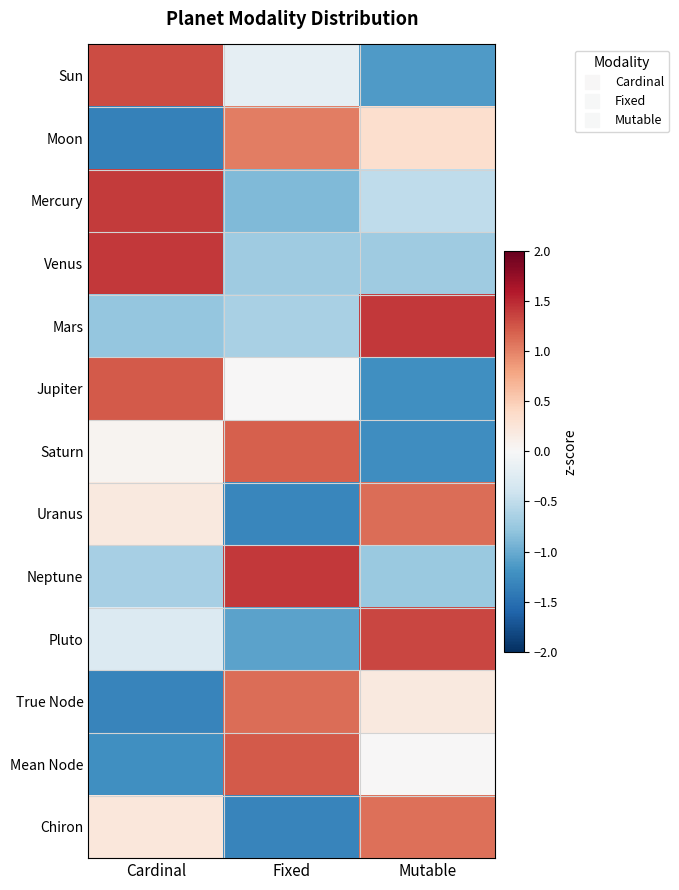

How many series are shown in this chart?

13